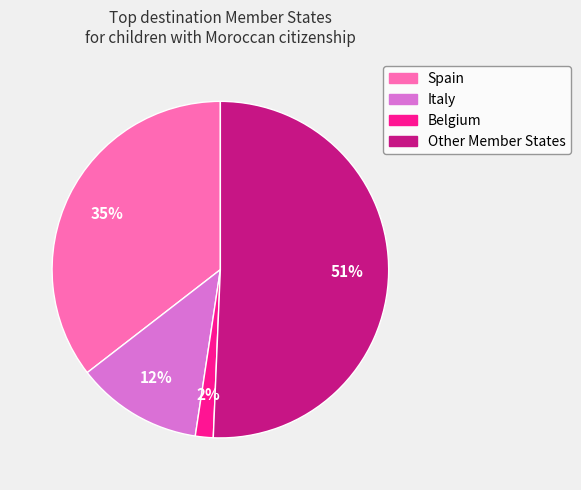

Combined, do Italy and Other Member States account for over 50%?

Yes